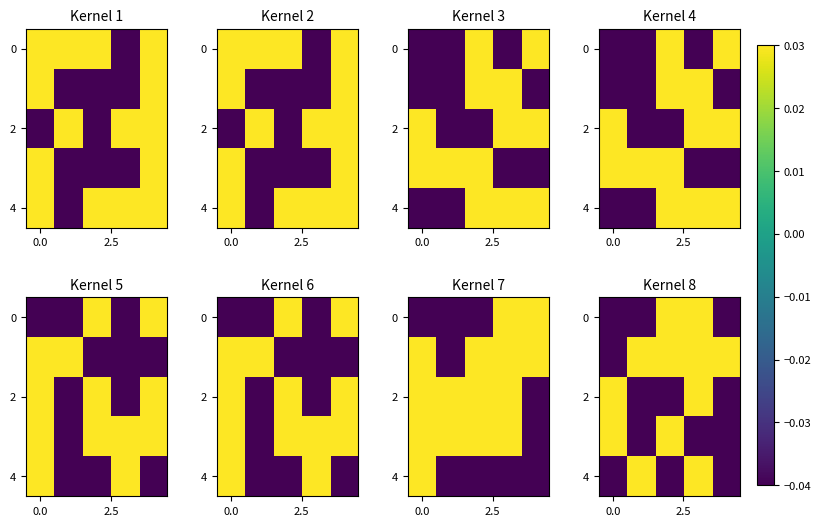

Which has a higher value, 3 or 2?

3